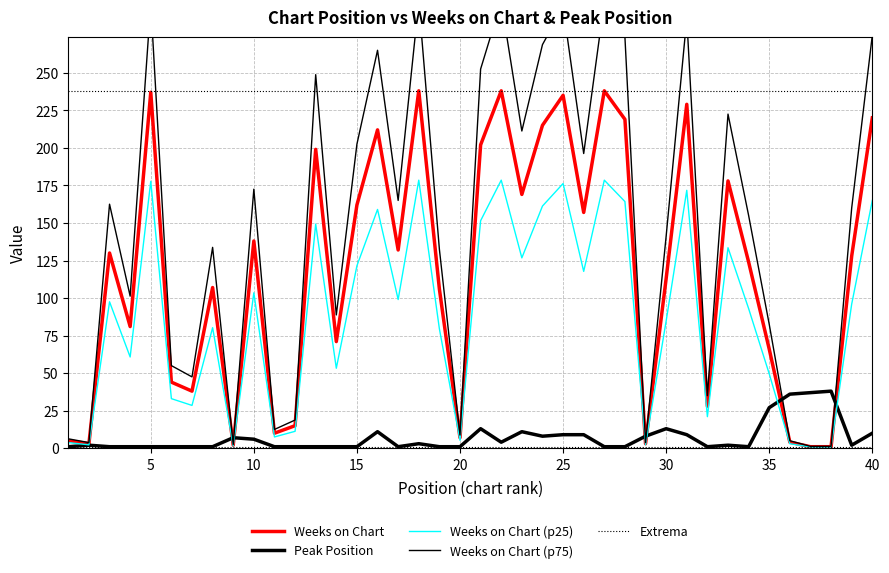

Is the value of Weeks on Chart at 10 greater than the value of Peak Position at 23?

Yes